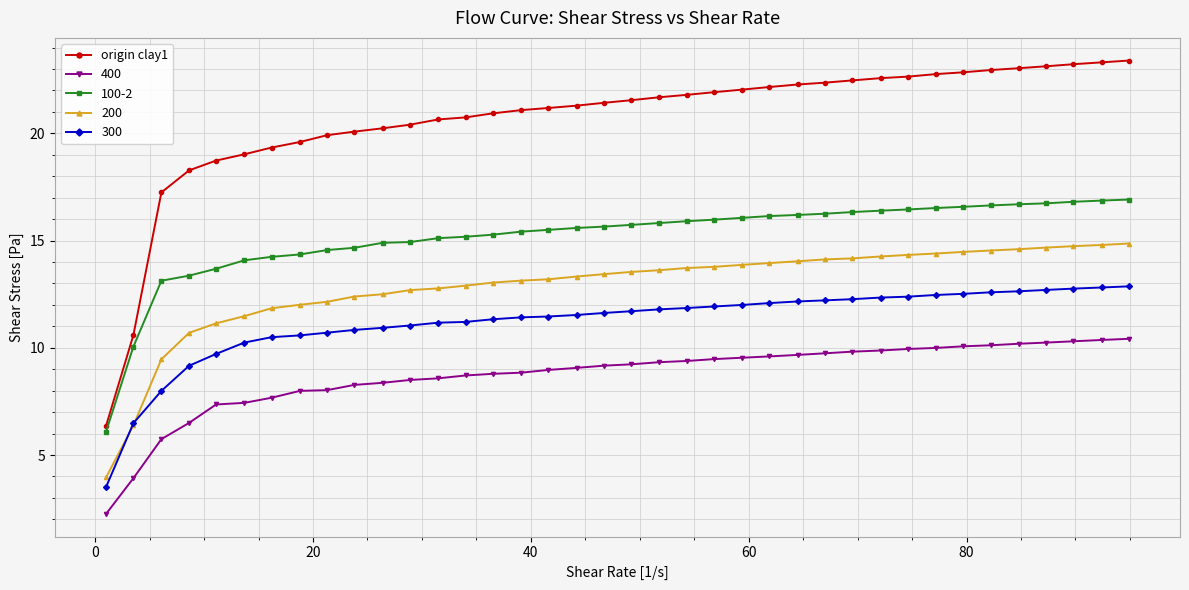

List the series in order of their peak value, lowest first.

400, 300, 200, 100-2, origin clay1